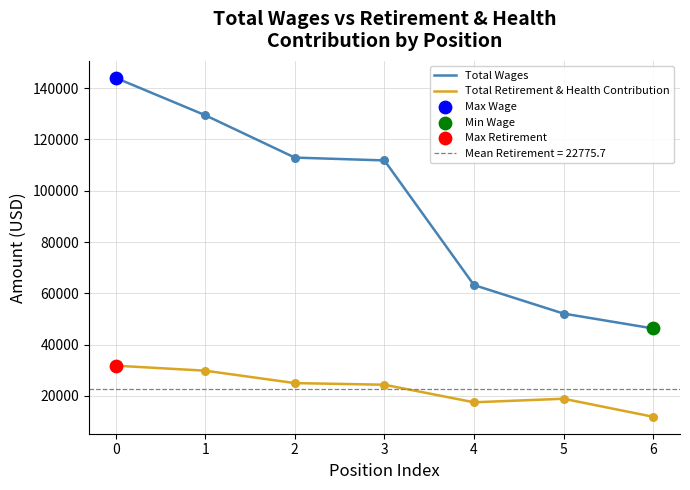

Which series reaches the minimum Y coordinate?

Total Retirement & Health Contribution